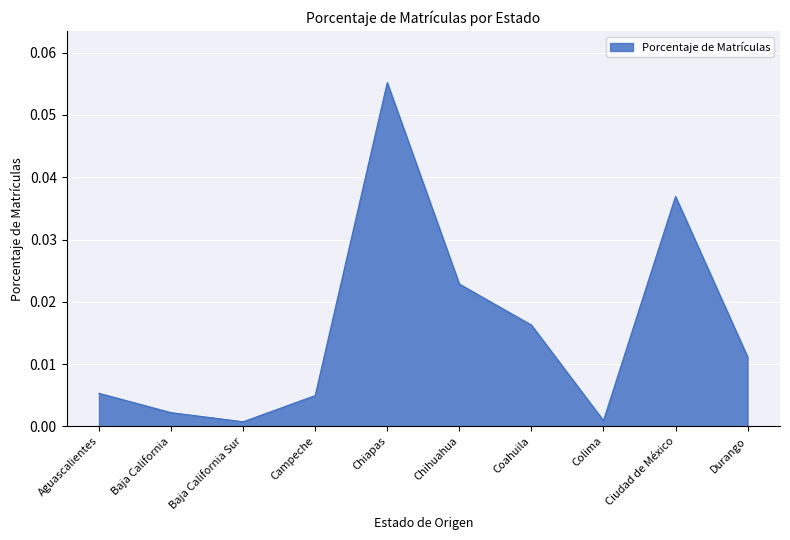

At which category does the chart reach its peak across all series?

Chiapas